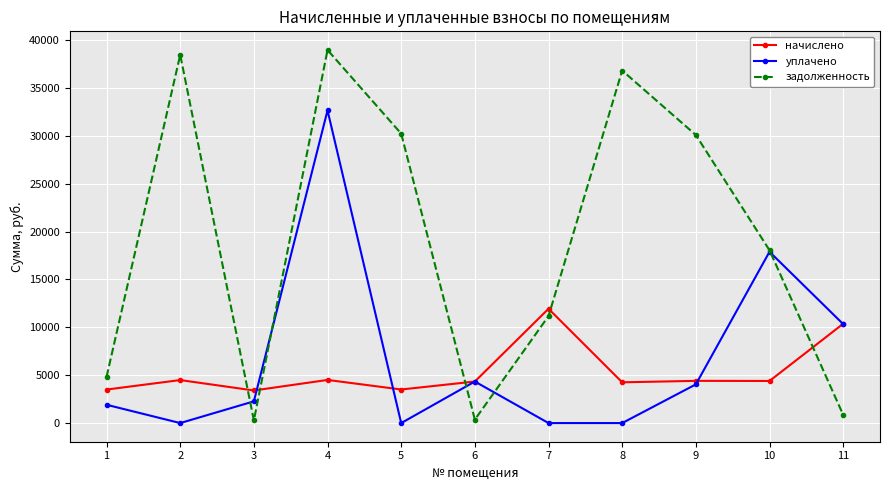

True or false: начислено has a value of 4653.9 at 11.

False